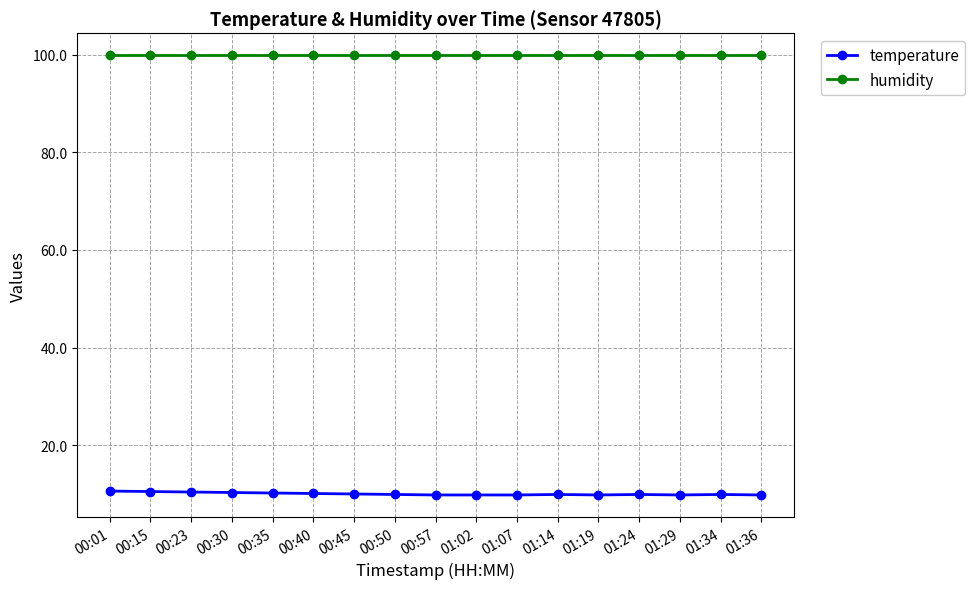

True or false: humidity and temperature cross at least once.

False